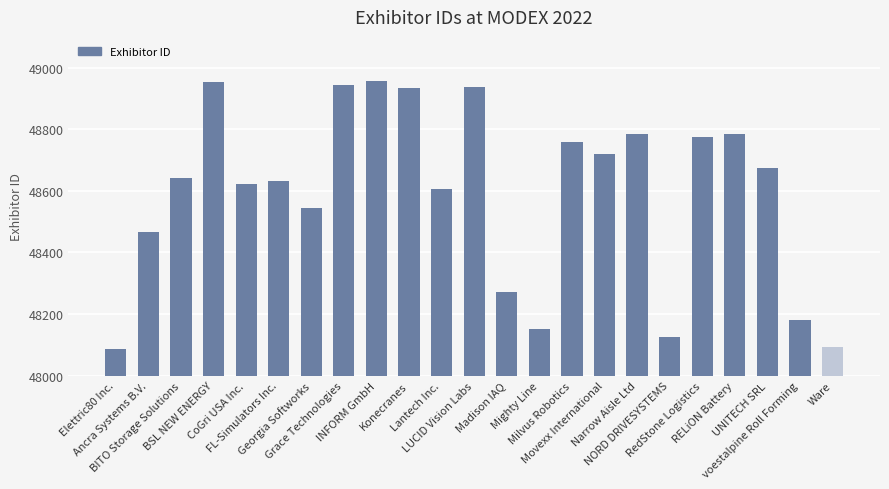

Which has a higher value, RedStone Logistics or Movexx International?

RedStone Logistics